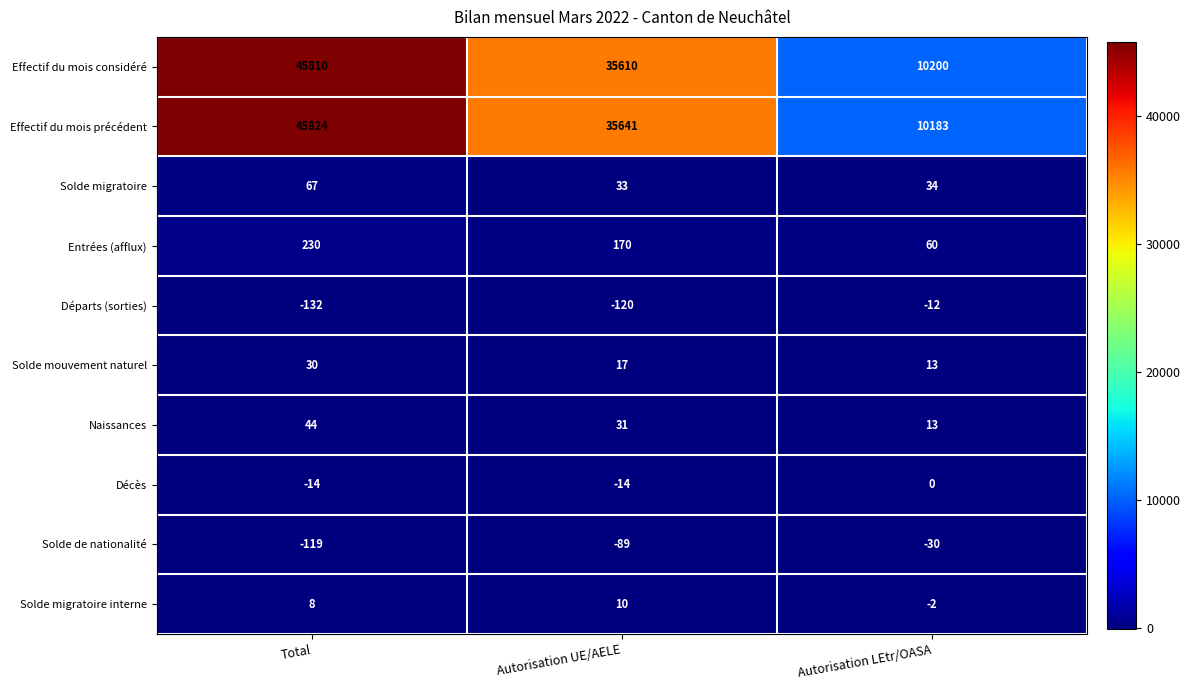

Which series has the largest total across all categories?

Effectif du mois précédent